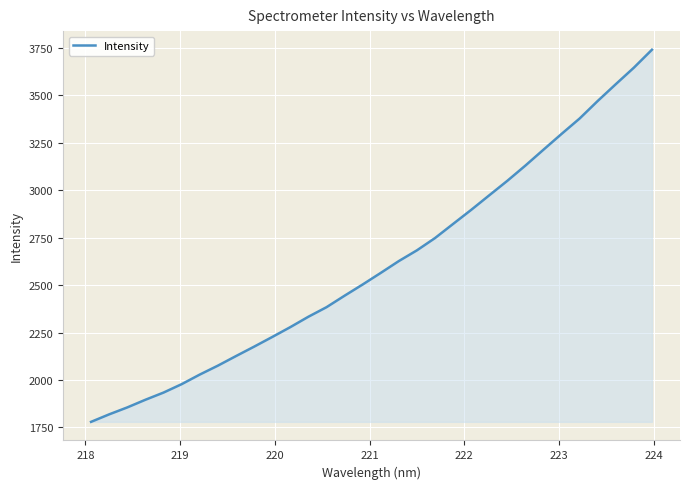

What is the maximum value shown in the chart?

3739.6